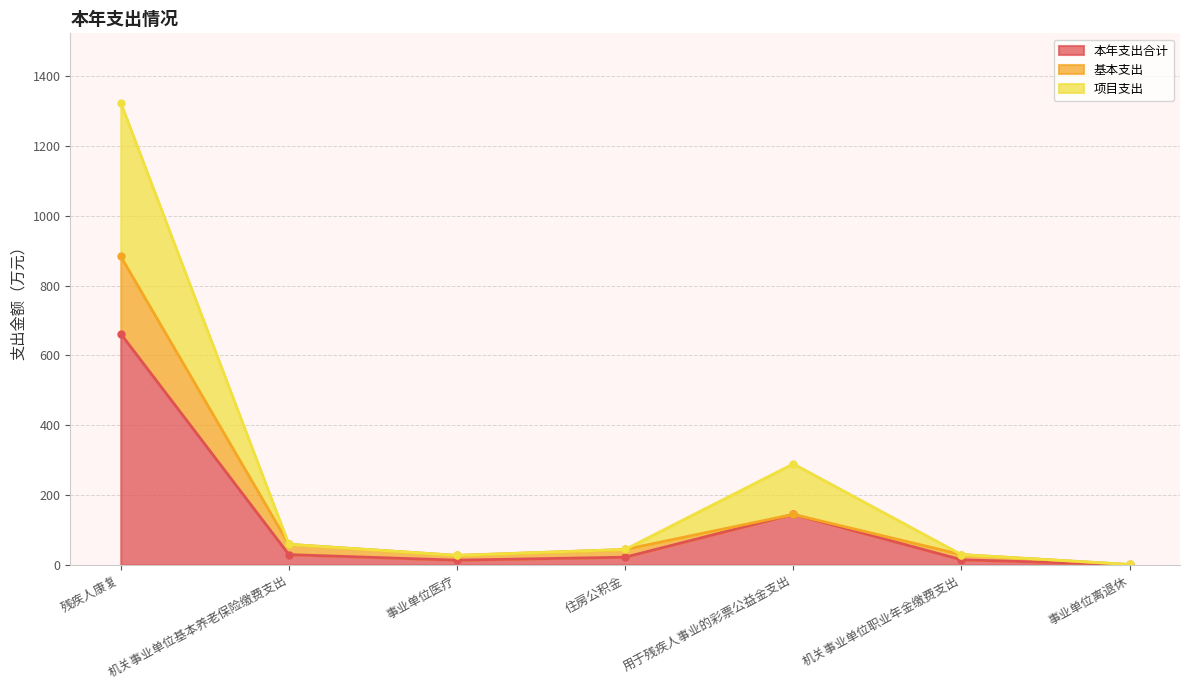

Rank the categories by 本年支出合计 value from highest to lowest.

残疾人康复, 用于残疾人事业的彩票公益金支出, 机关事业单位基本养老保险缴费支出, 住房公积金, 机关事业单位职业年金缴费支出, 事业单位医疗, 事业单位离退休